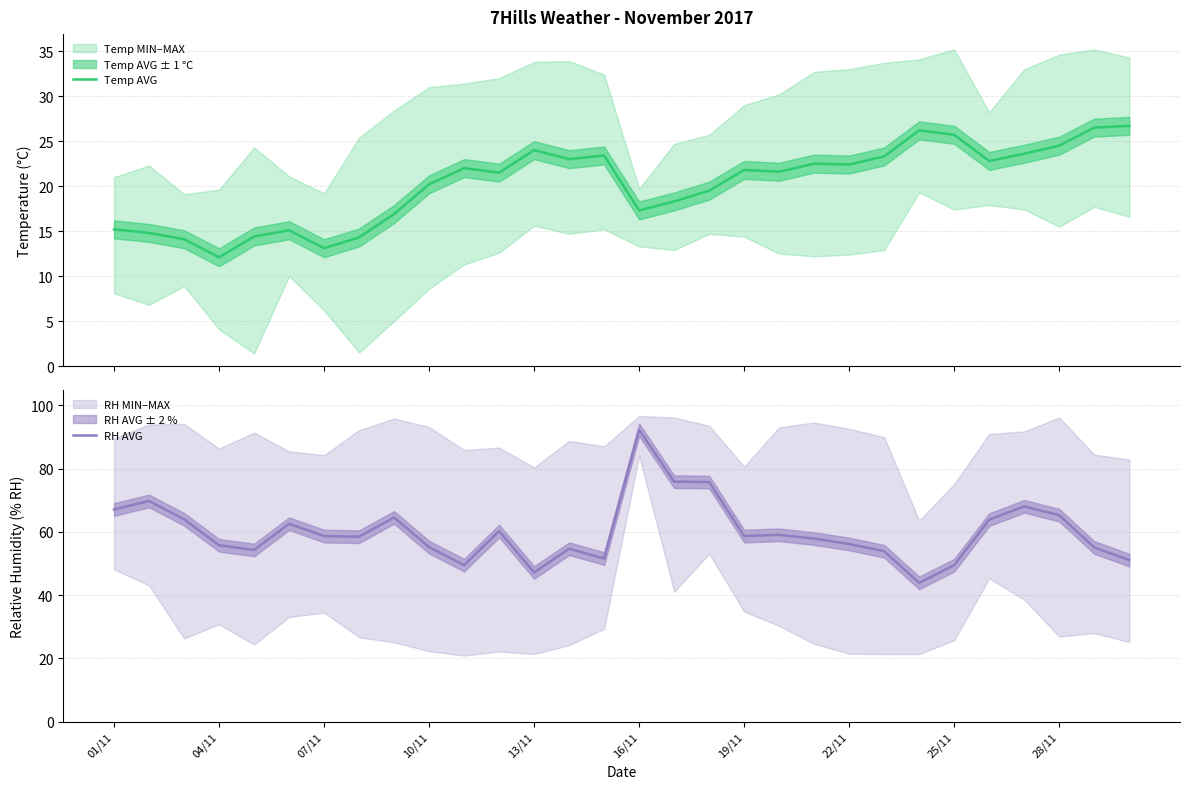

What is the highest value of the Temp AVG series?

26.7